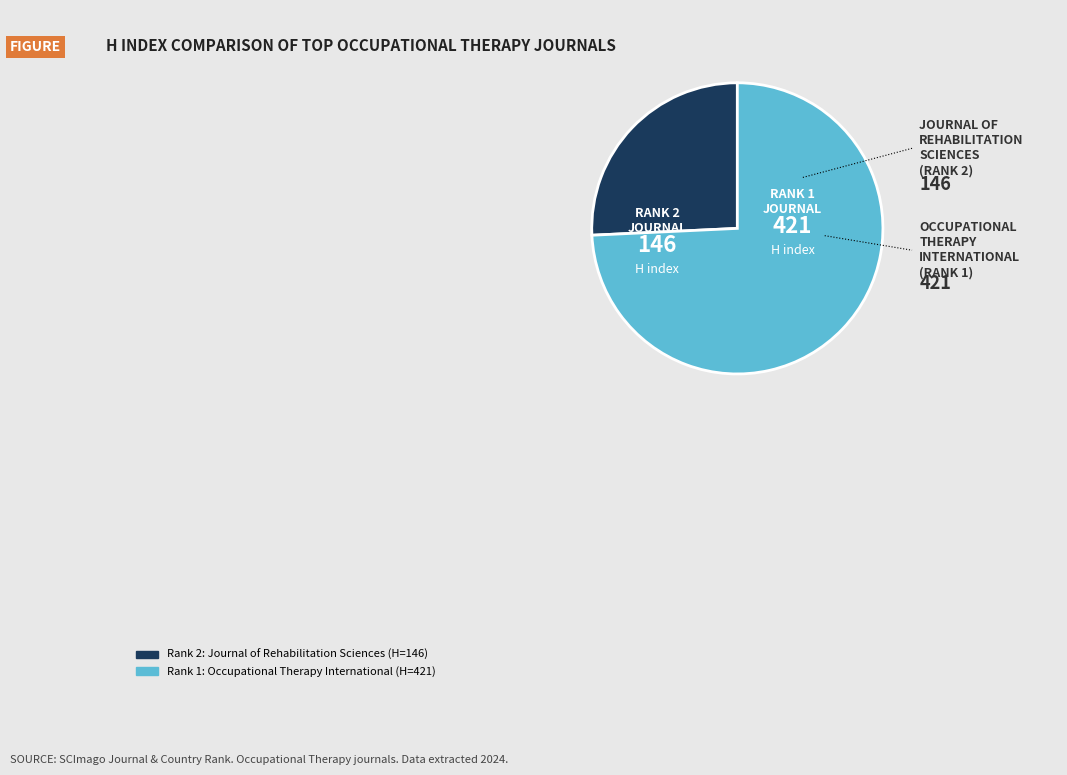

Is there a majority slice in this chart?

Yes